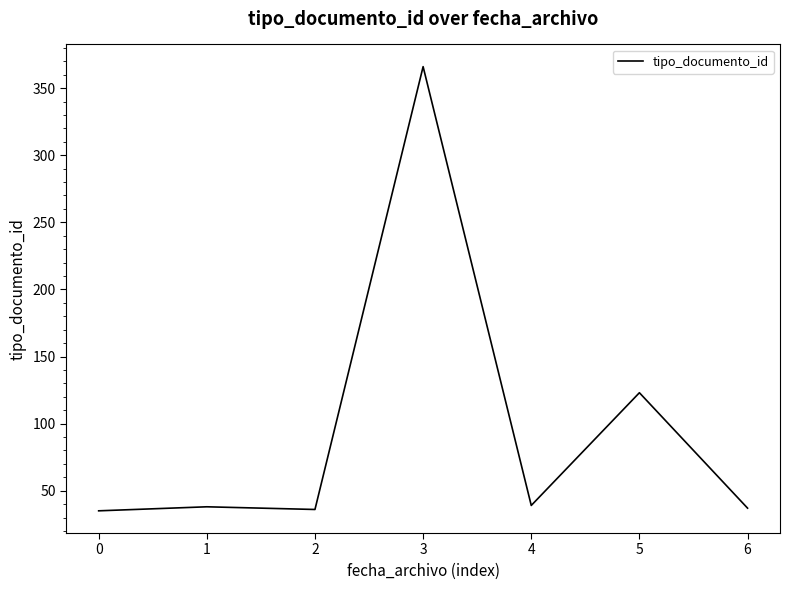

How many values are below 38?

3